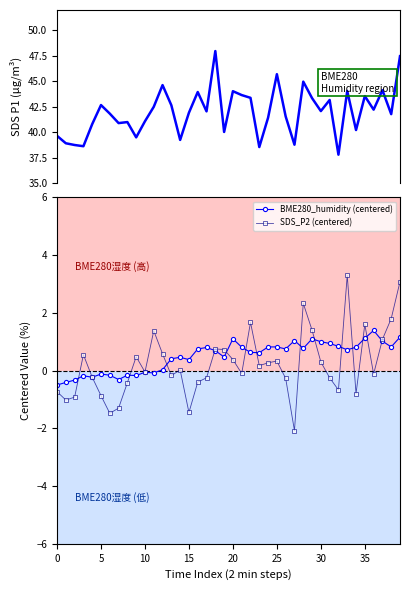

Is this an area chart (filled region under the line)?

No